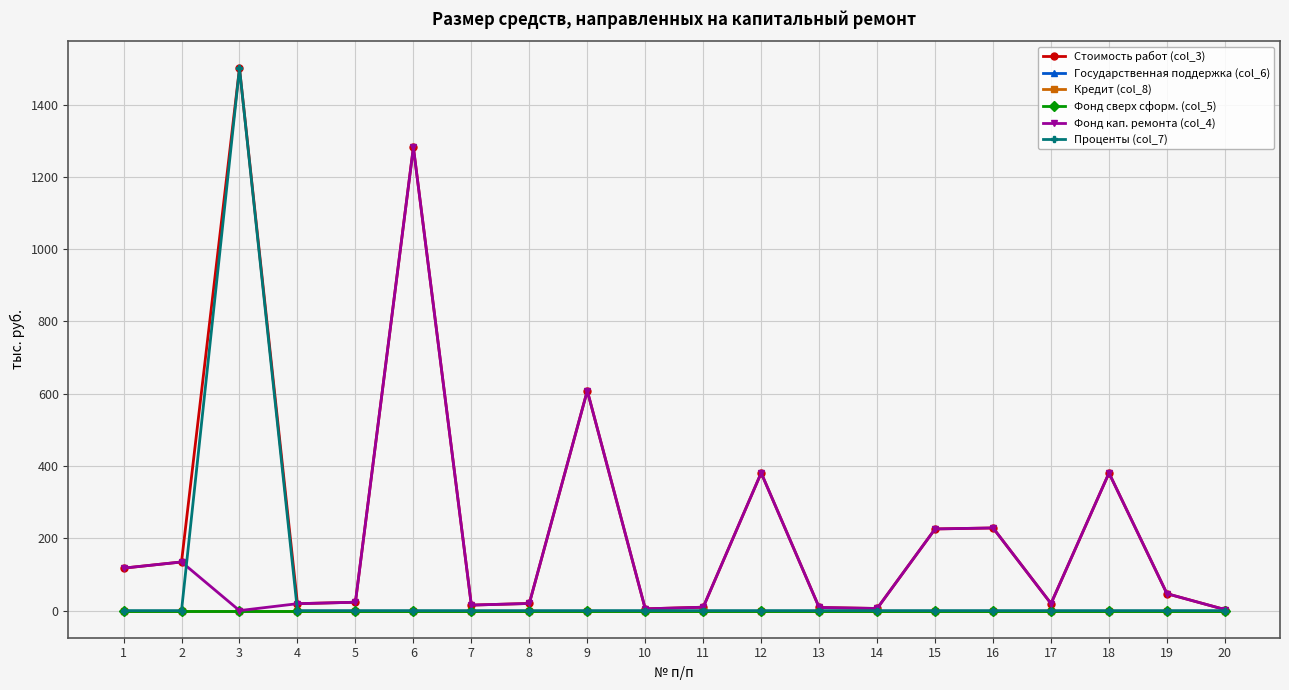

What is the difference between the Фонд кап. ремонта (col_4) values at 9 and 7?

593.0